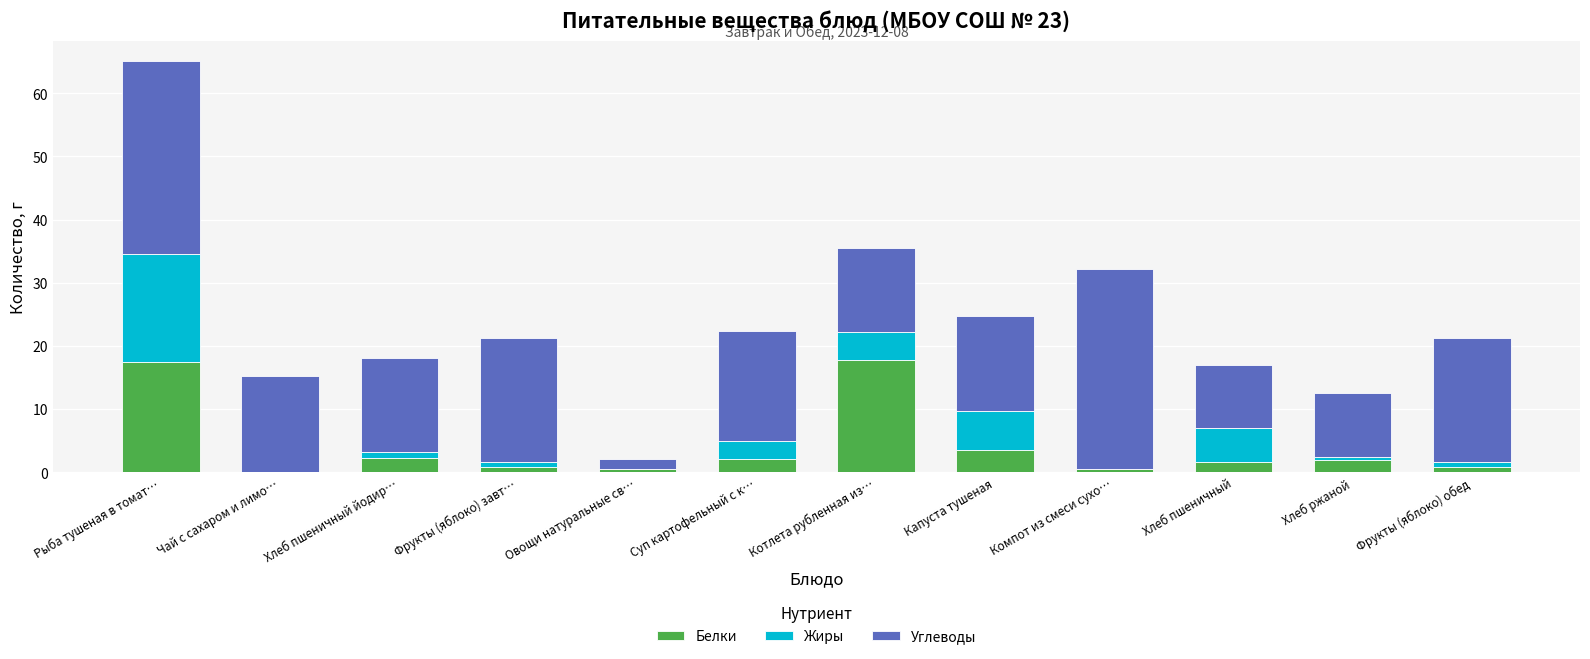

At which category is the sum across all series the highest?

Рыба тушеная в томат…